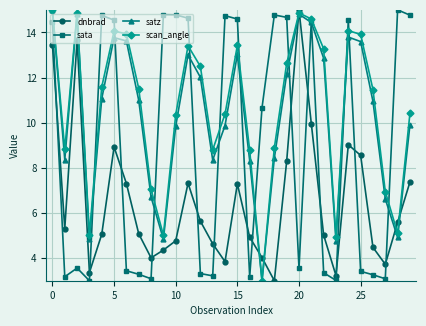

After their last crossing, which series has the higher values: dnbrad or satz?

satz